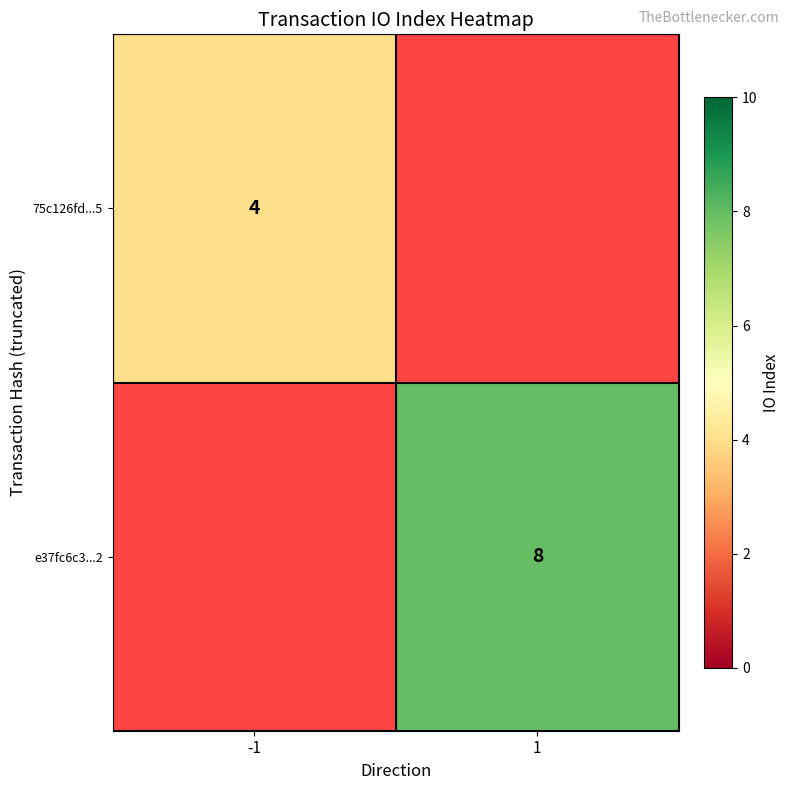

True or false: 75c126fd...5 has a value of 2 at -1.

False